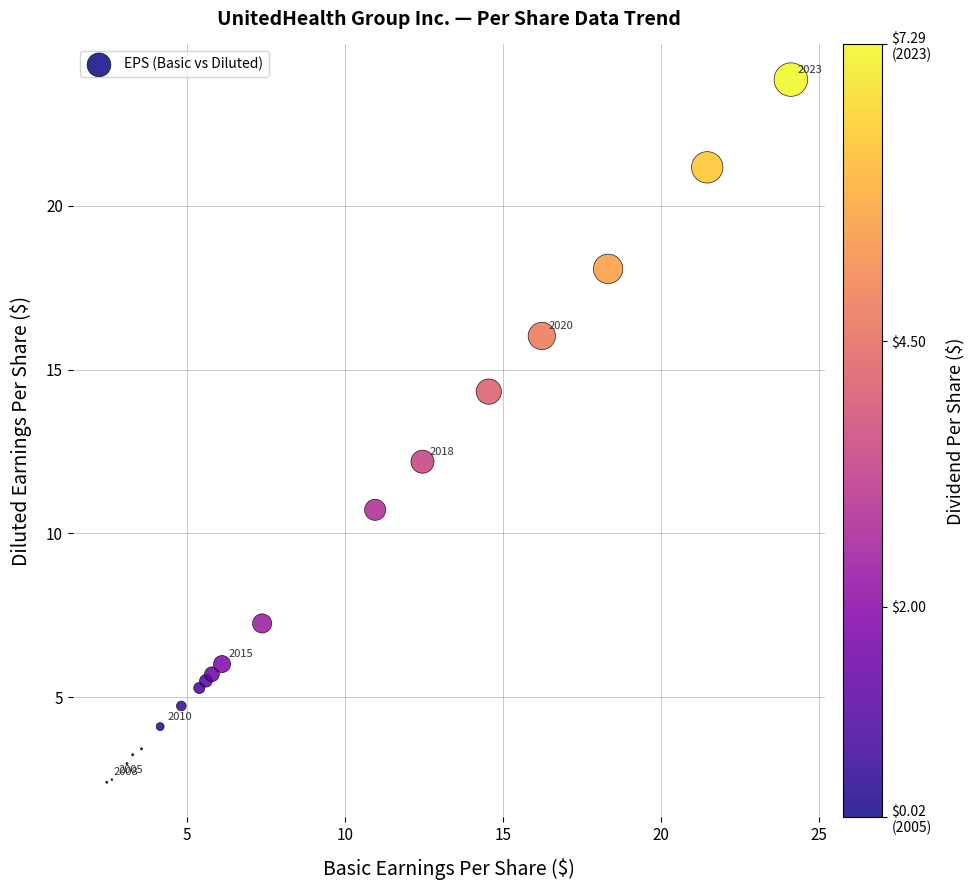

What Y value in the scatter plot is closest to 13?

12.2